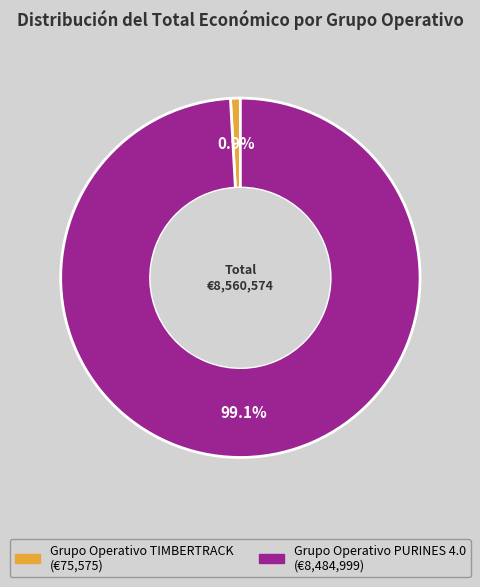

What percentage do Grupo Operativo TIMBERTRACK and Grupo Operativo PURINES 4.0 together represent?

100.0%